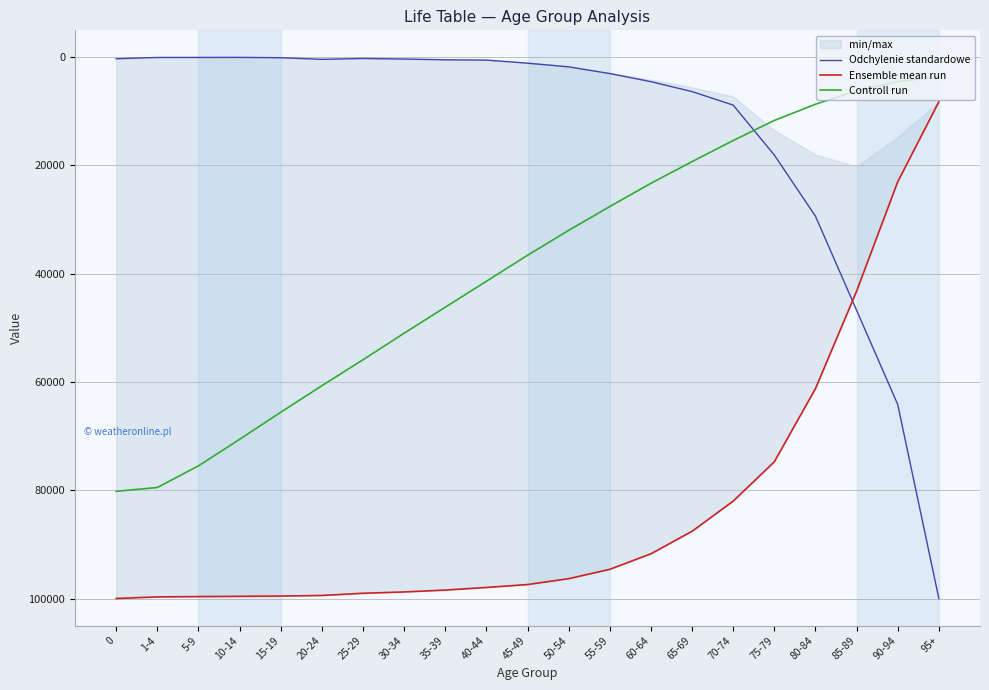

List the series in order of their peak value, highest first.

Odchylenie standardowe, Ensemble mean run, Controll run